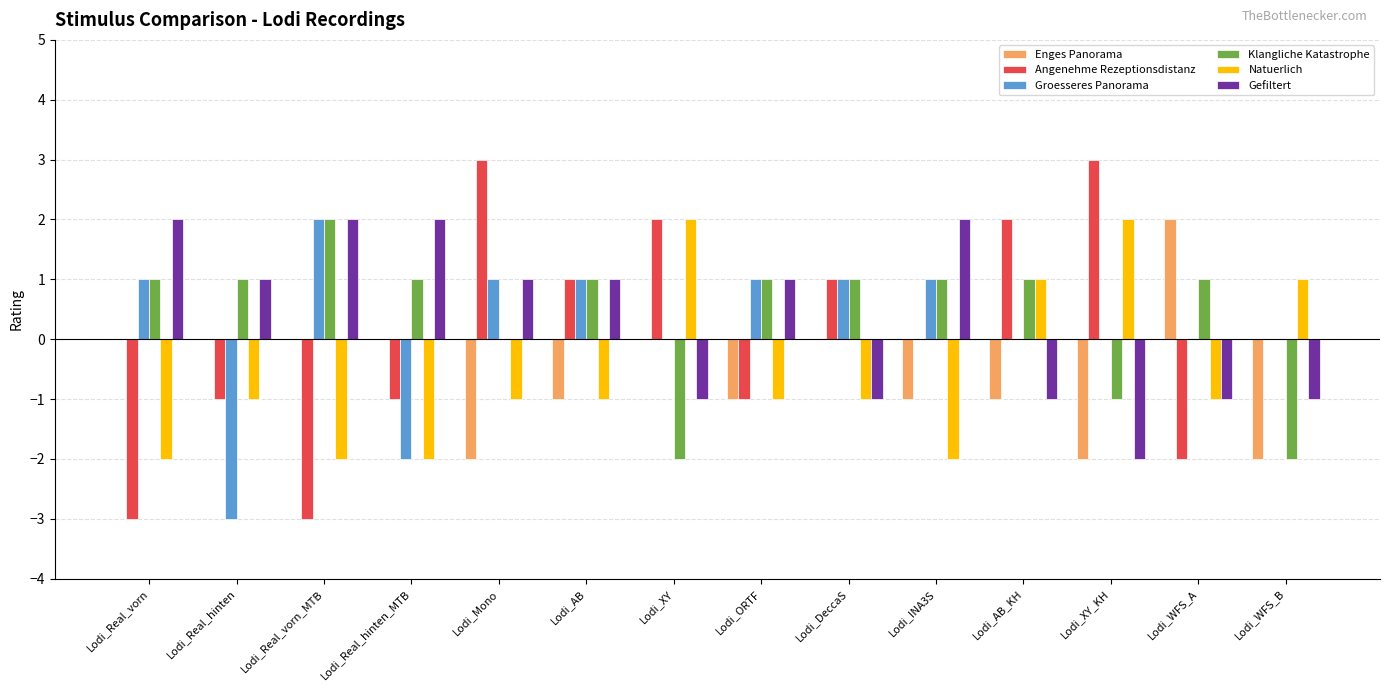

The value of Natuerlich at Lodi_AB is -1. True or false?

True